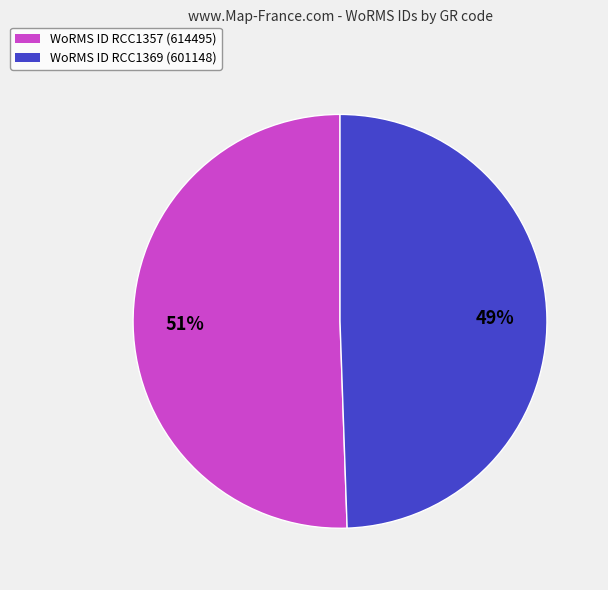

Is there a majority slice in this chart?

Yes